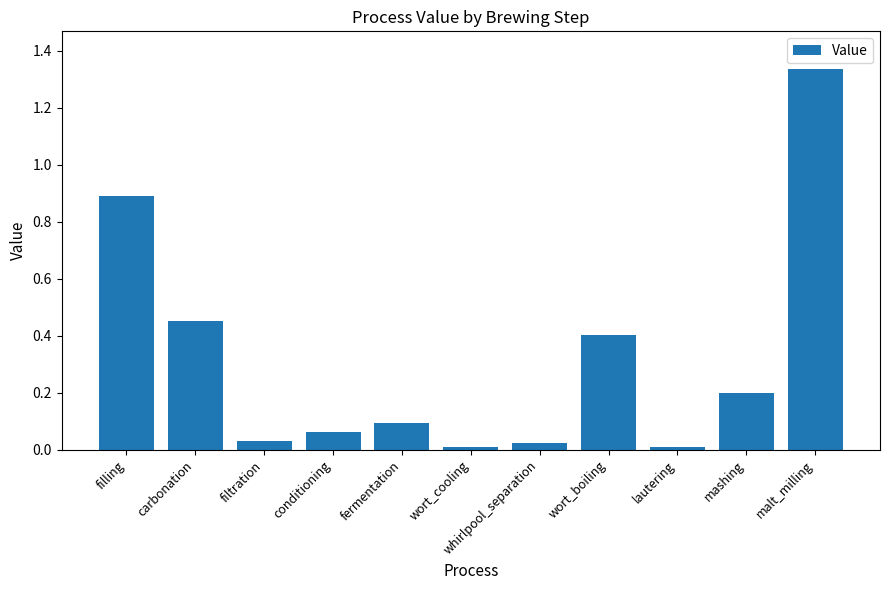

Between carbonation and filling, which is larger?

filling